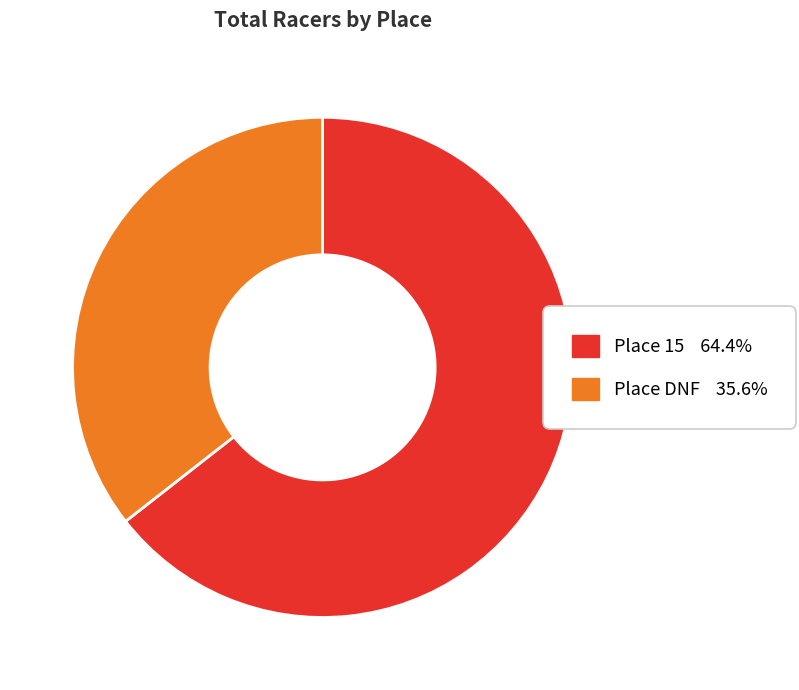

How many segments does this pie chart have?

2